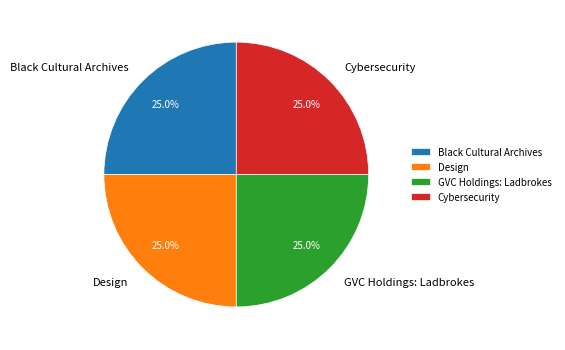

Does any single category account for the majority?

No